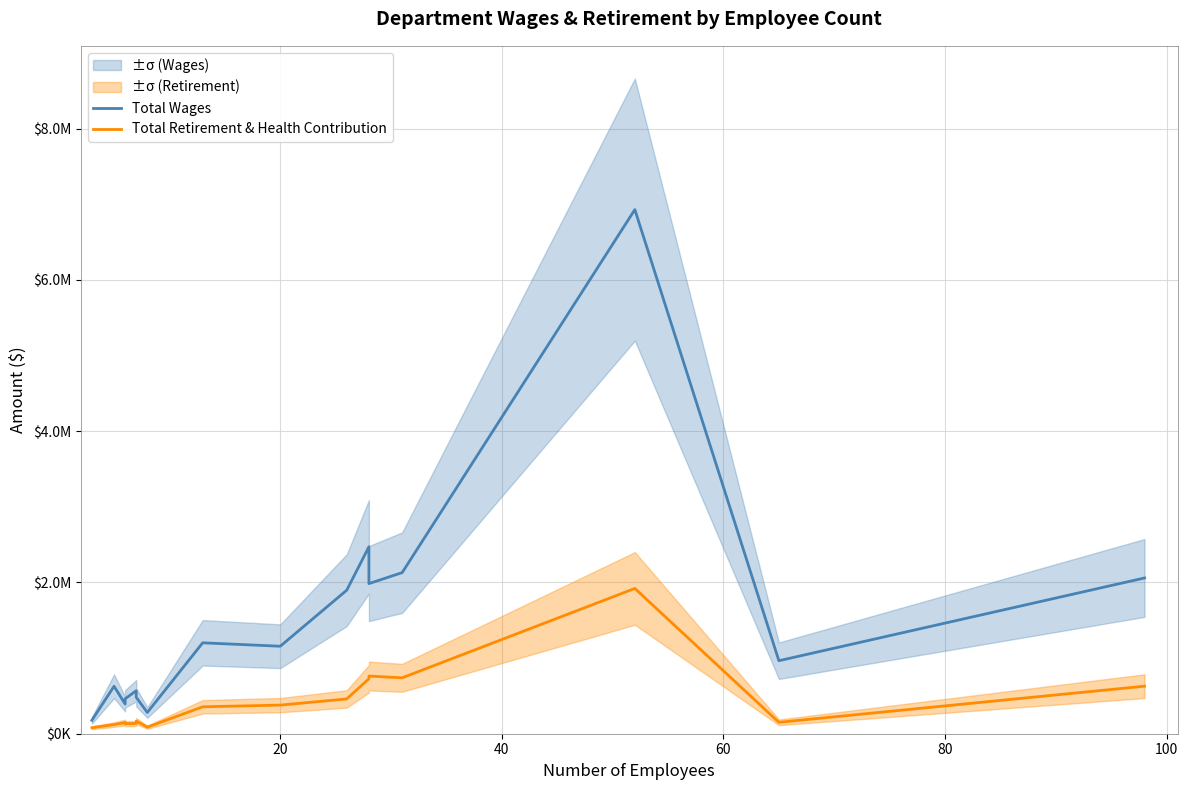

Is this an area chart (filled region under the line)?

No